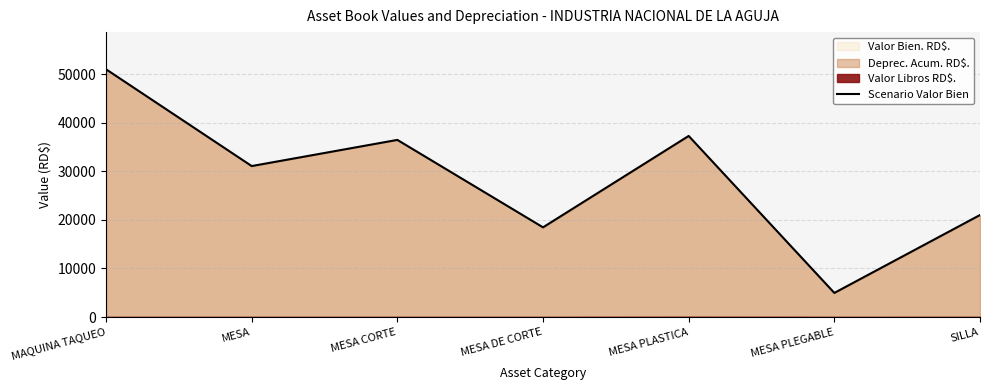

Rank the categories by value from highest to lowest.

MAQUINA TAQUEO, MESA PLASTICA, MESA CORTE, MESA, SILLA, MESA DE CORTE, MESA PLEGABLE